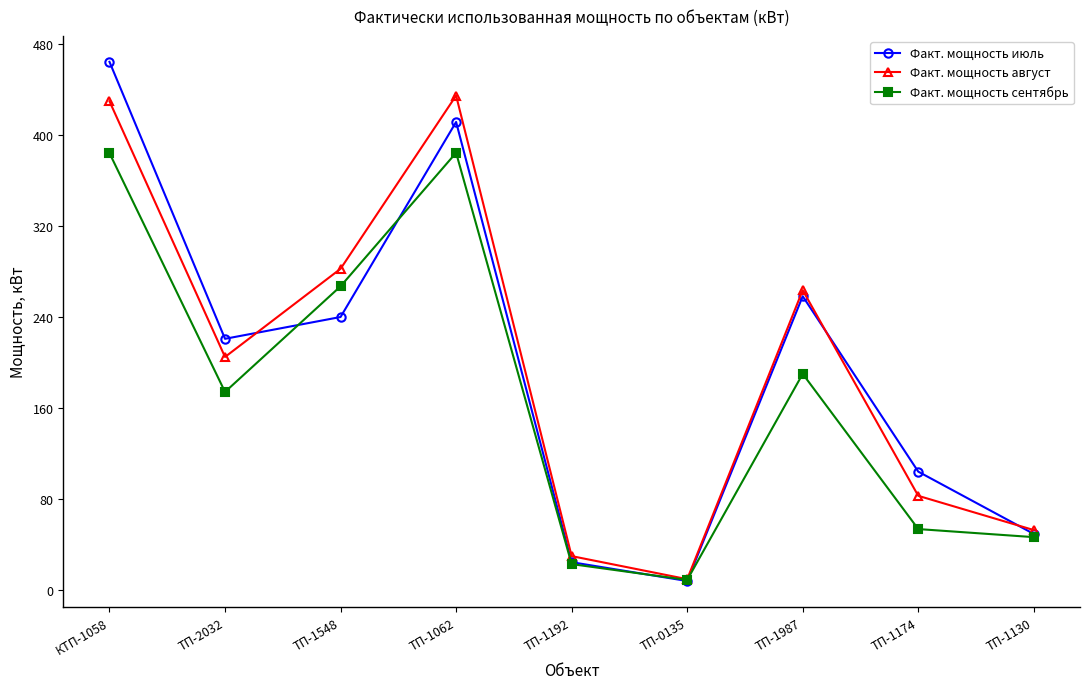

Is this an area chart (filled region under the line)?

No